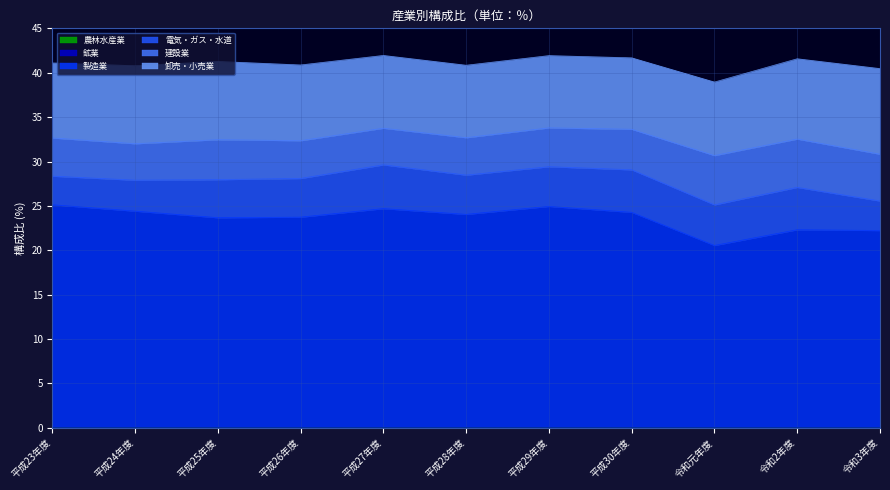

What is the label of the 8th point from the left?

平成30年度